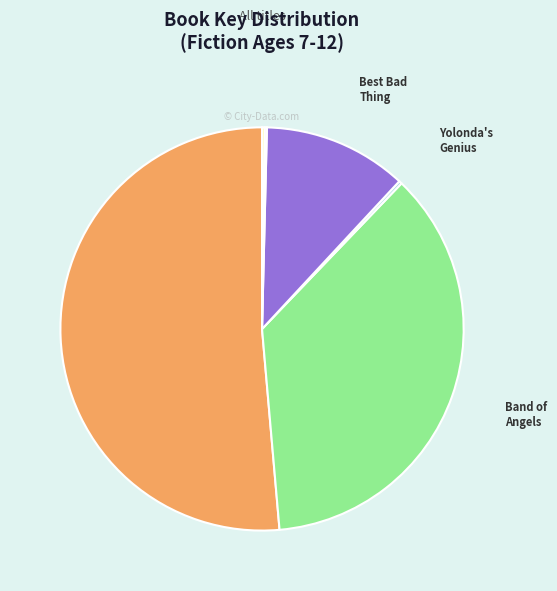

Which slice is the largest?

Ellington Was Not a Street